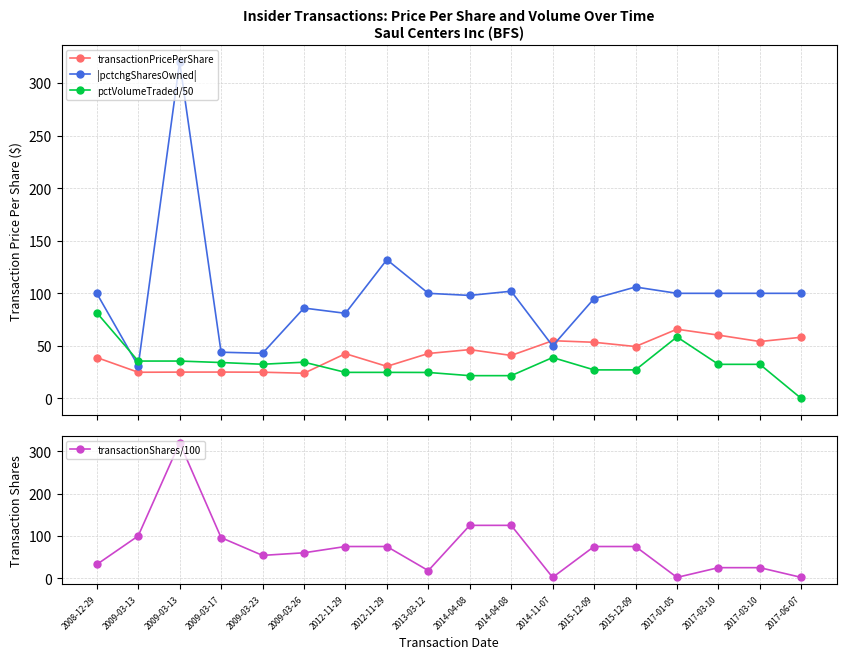

What is the difference between the maximum and minimum values in the transactionPricePerShare series?

41.9